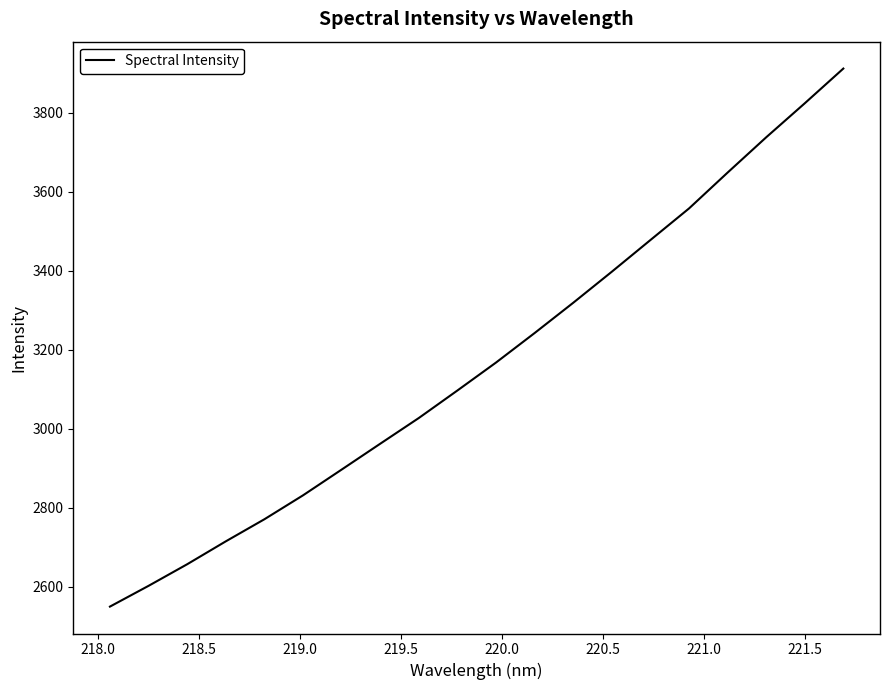

What is the difference between the maximum and minimum values?

1361.4